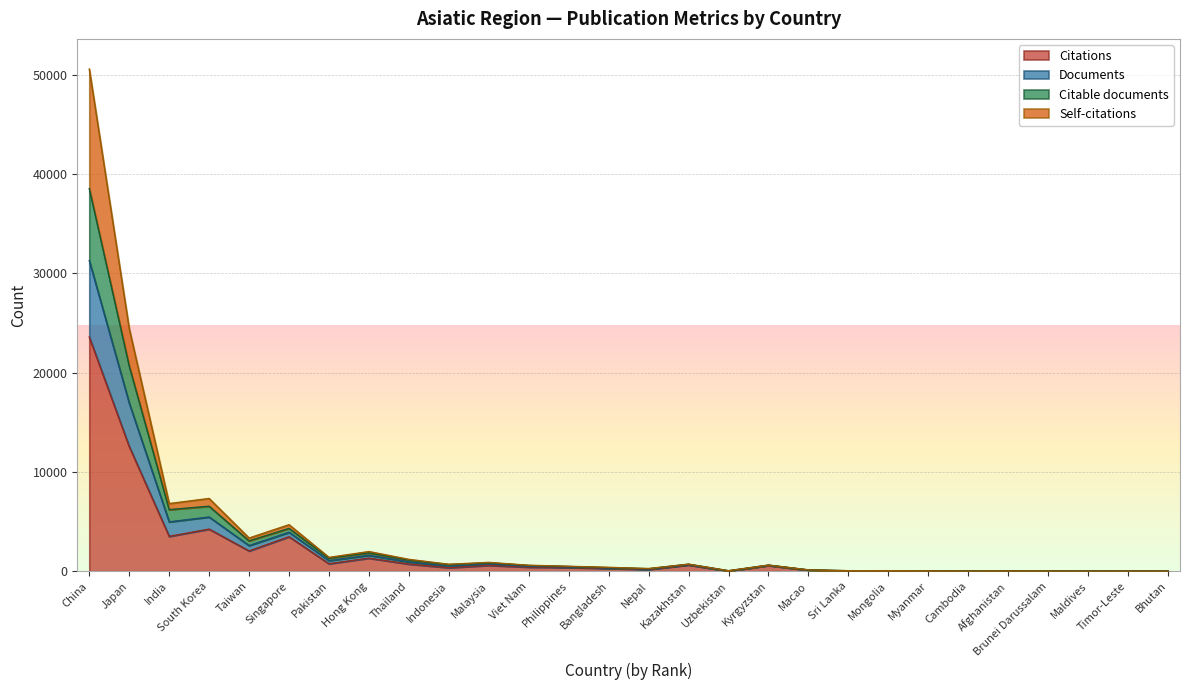

Which category has the highest value in the Documents series?

China